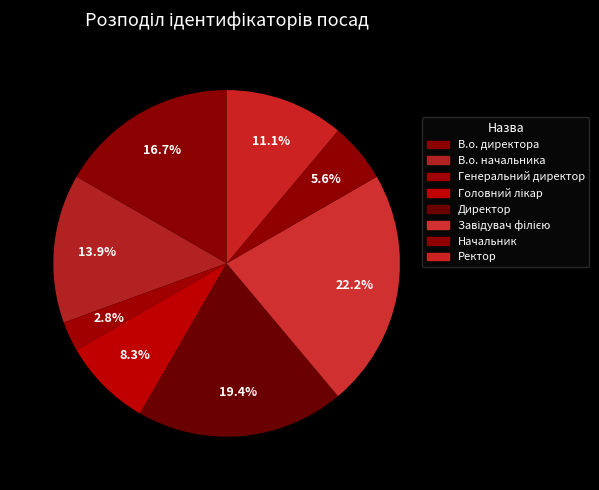

Is there a majority slice in this chart?

No